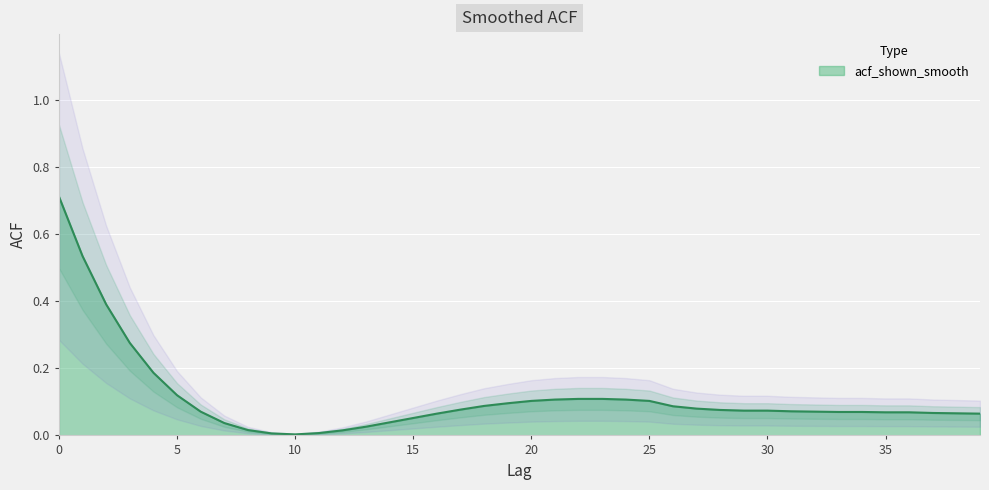

The chart shows a value of 0.1 at 16. True or false?

True